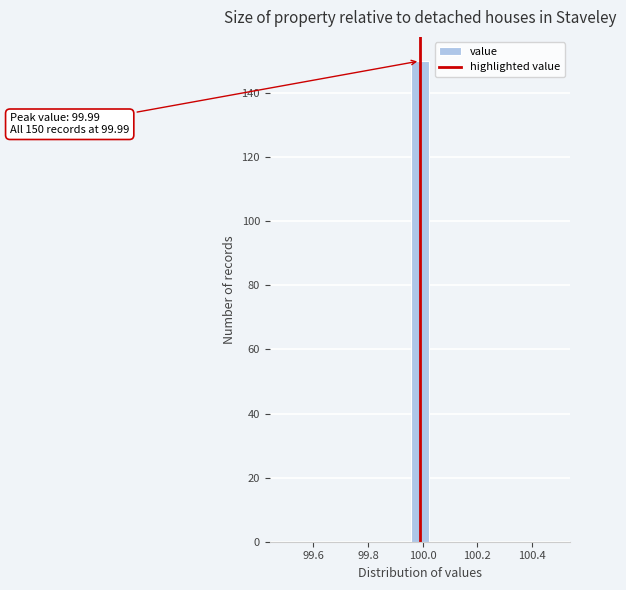

Read against the x-axis, roughly where is the centre of the tallest bar?

100.00